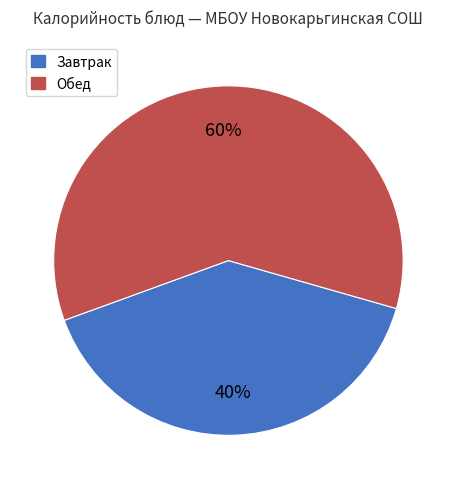

How many slices are in this pie chart?

2